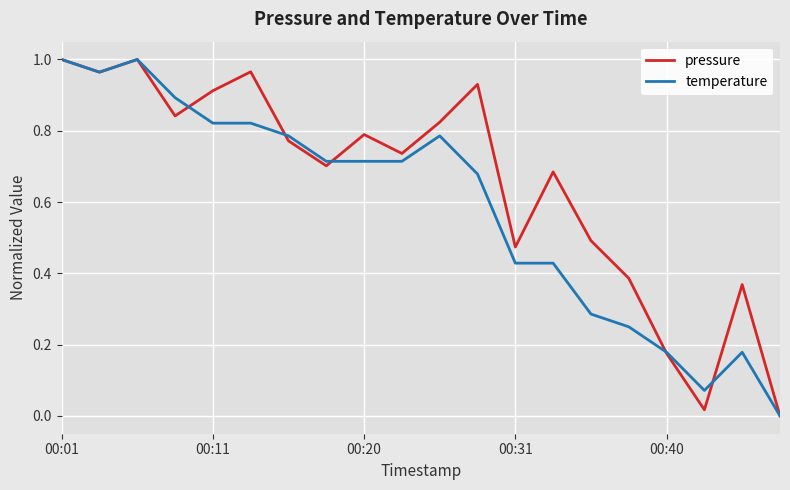

What is the sum of all pressure values?

13.0